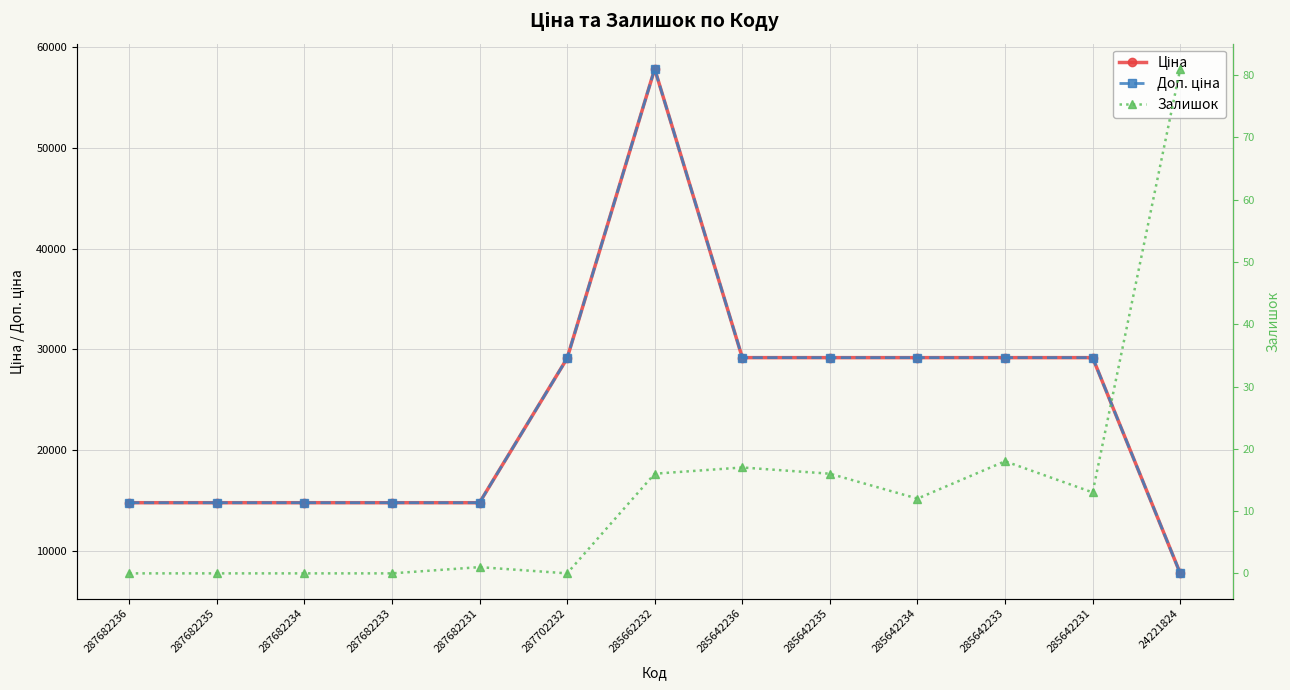

Count the number of data series in this chart.

3